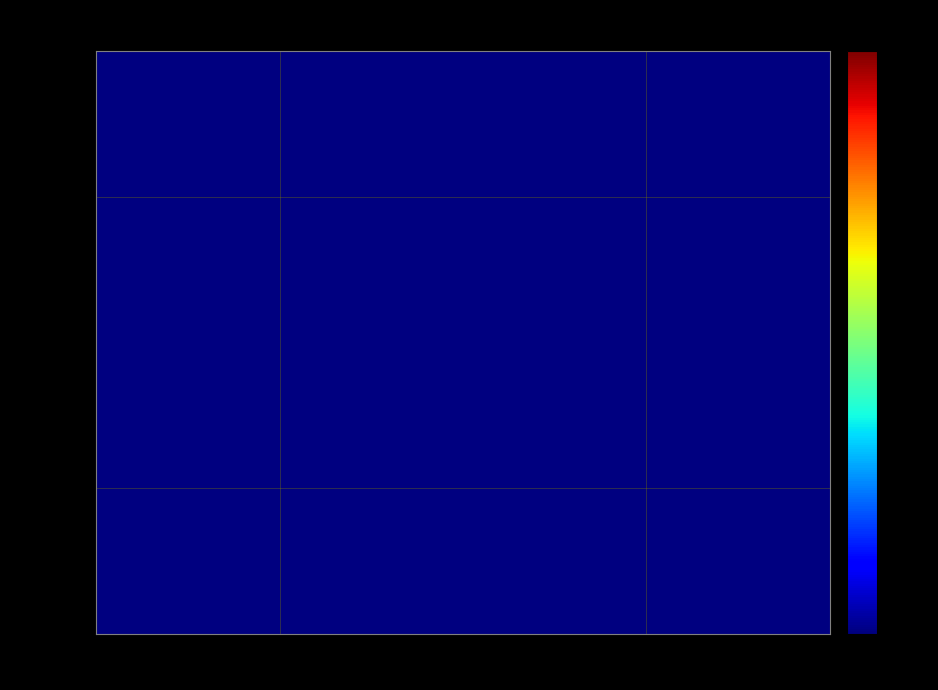

The 3670176 series shows 0.3 at 3866787. True or false?

False